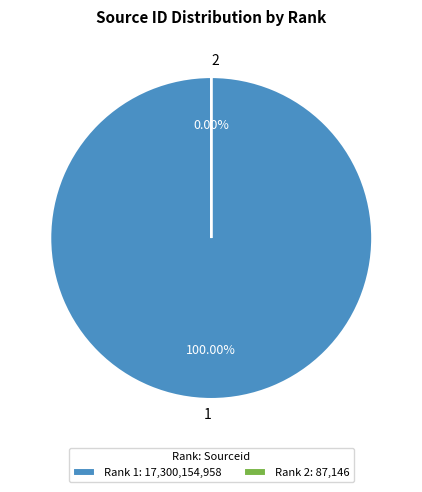

Which category accounts for the majority?

1